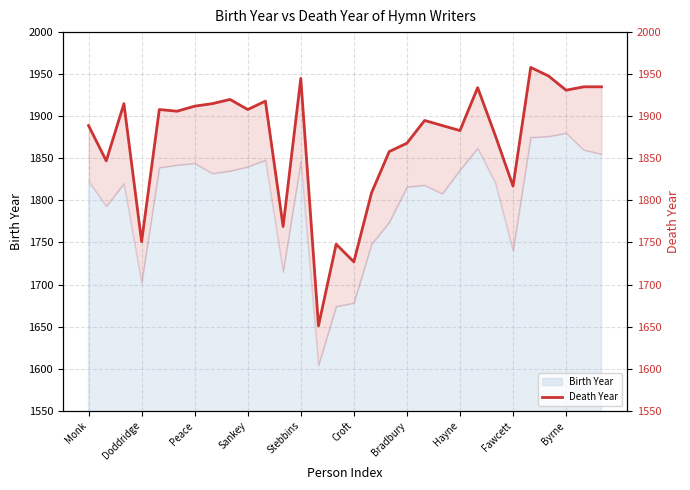

What is the highest value of the Birth Year series?

1880